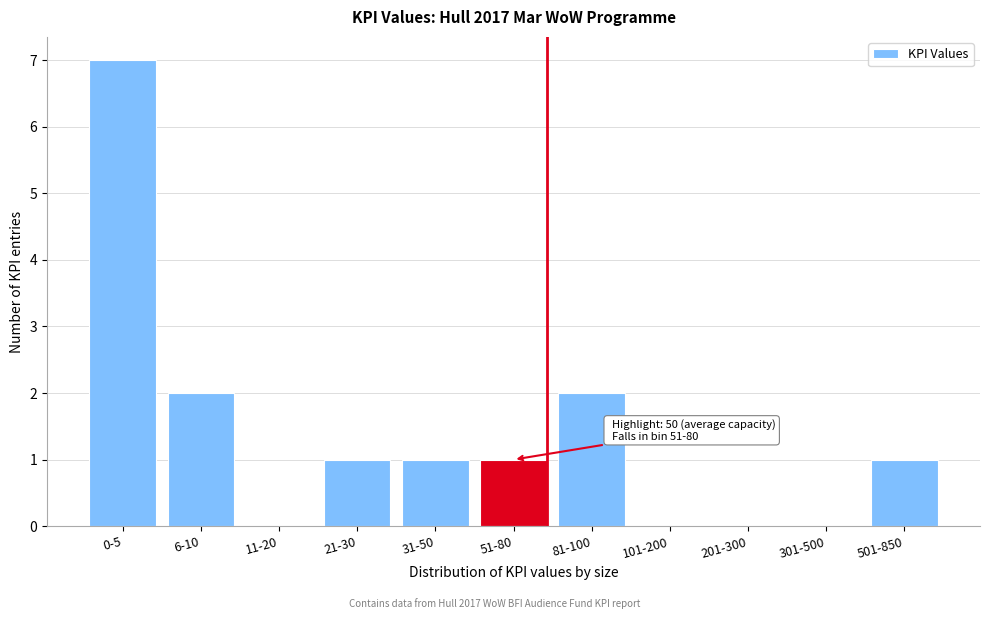

Reading right to left, transcribe all the data shown in this chart.

501-850=1	301-500=0	201-300=0	101-200=0	81-100=2	51-80=1	31-50=1	21-30=1	11-20=0	6-10=2	0-5=7